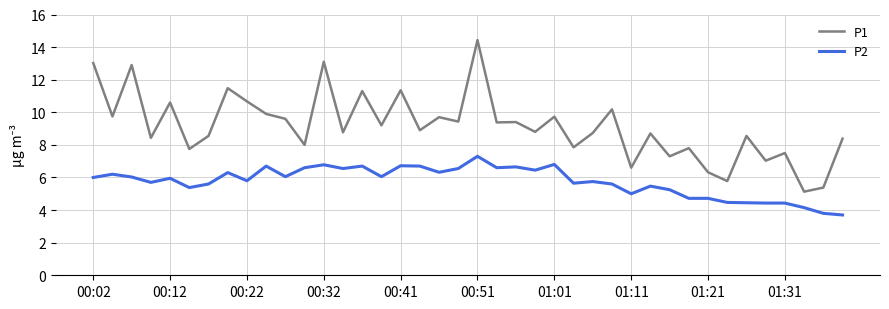

Which series has the largest range (max minus min)?

P1